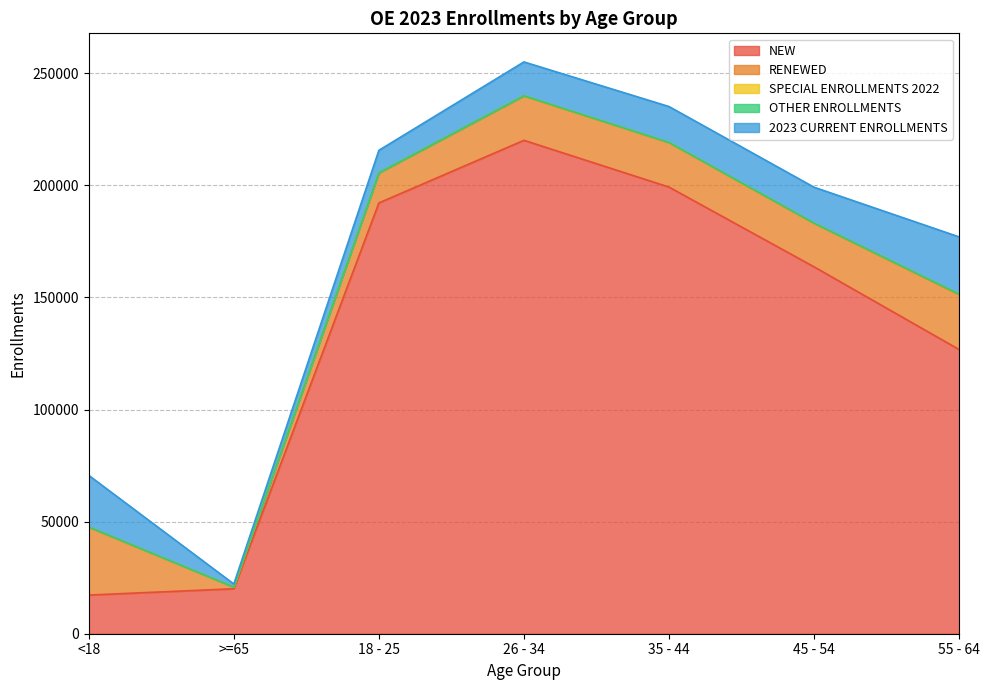

Reading left to right, list all the values displayed in this chart.

NEW: <18=17247	>=65=20065	18 - 25=192186	26 - 34=220121	35 - 44=199262	45 - 54=163687	55 - 64=126799
RENEWED: <18=30198	>=65=707	18 - 25=13363	26 - 34=19735	35 - 44=19800	45 - 54=19393	55 - 64=24410
SPECIAL ENROLLMENTS 2022: <18=152	>=65=9	18 - 25=82	26 - 34=169	35 - 44=119	45 - 54=126	55 - 64=281
OTHER ENROLLMENTS: <18=28	>=65=2	18 - 25=5	26 - 34=3	35 - 44=7	45 - 54=4	55 - 64=3
2023 CURRENT ENROLLMENTS: <18=22997	>=65=1396	18 - 25=10015	26 - 34=15059	35 - 44=16000	45 - 54=15981	55 - 64=25543